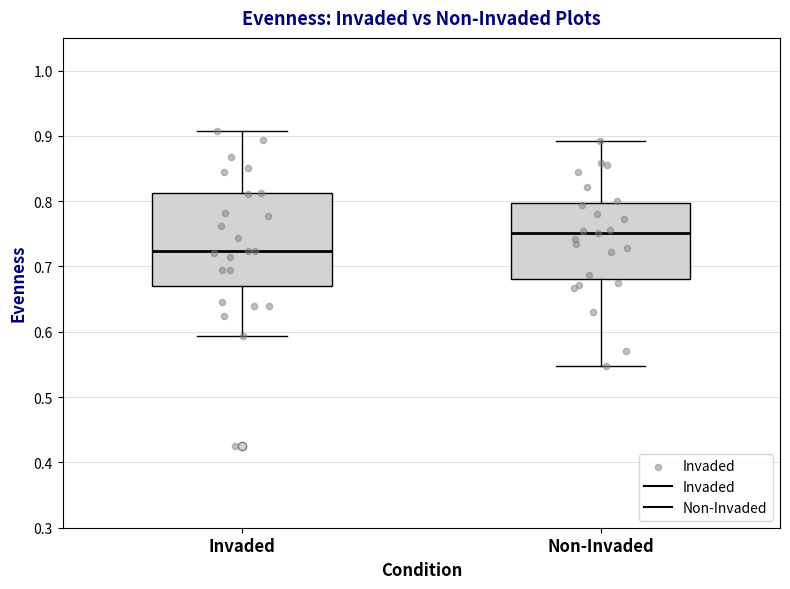

Which box's median line is the highest?

Non-Invaded